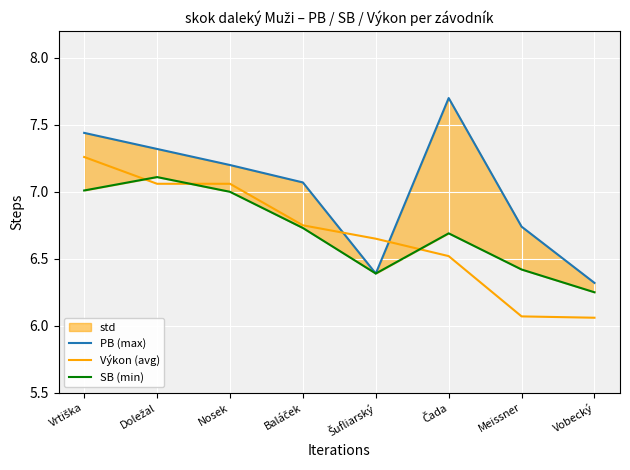

What position from the right is Nosek?

6